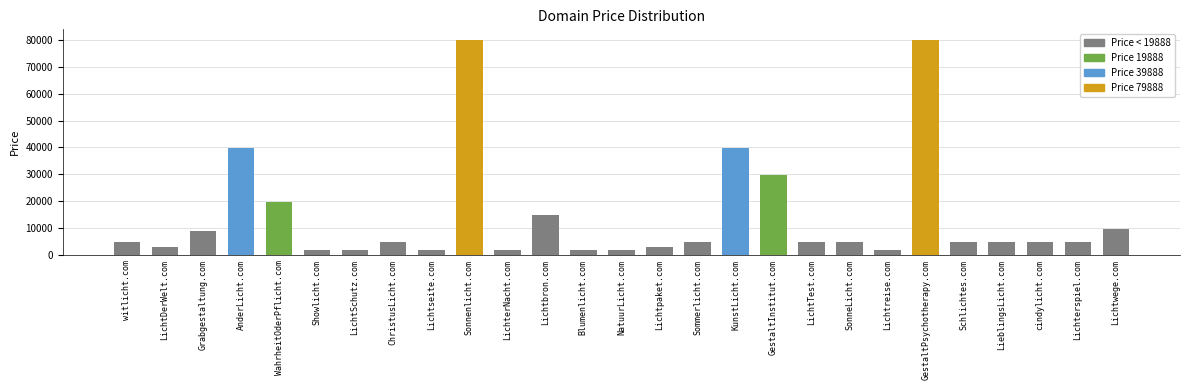

What position from the left is LichtDerWelt.com?

2